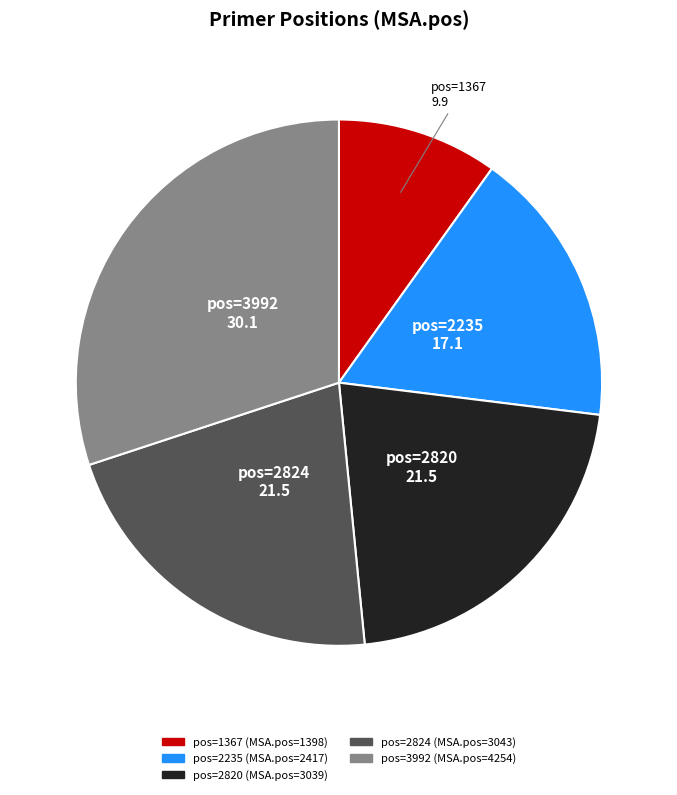

Is there a majority slice in this chart?

No